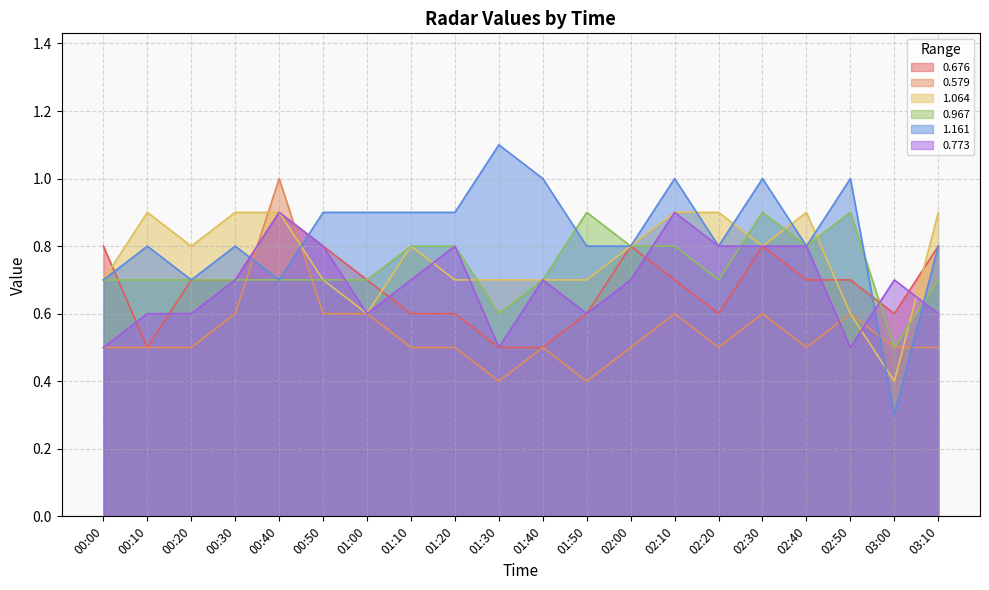

At which label is 0.579 closest to 0?

01:30